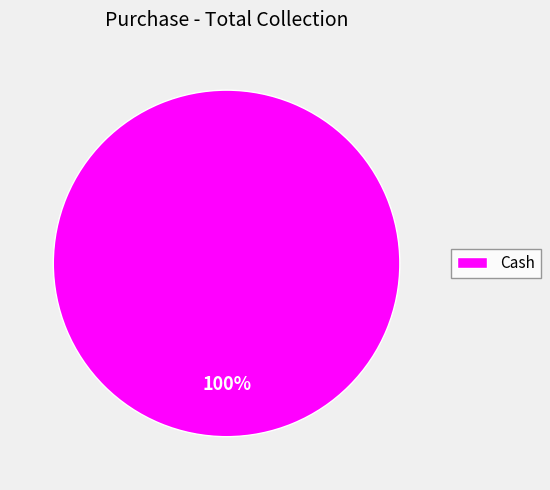

Does Cash account for over 50% of the chart?

Yes